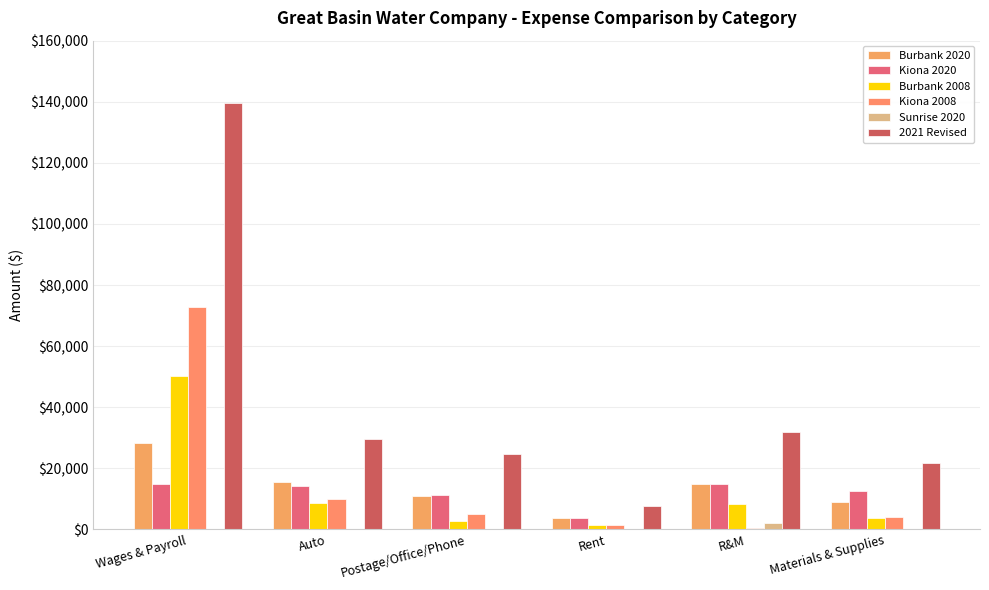

At how many categories does at least one series exceed 111978?

1